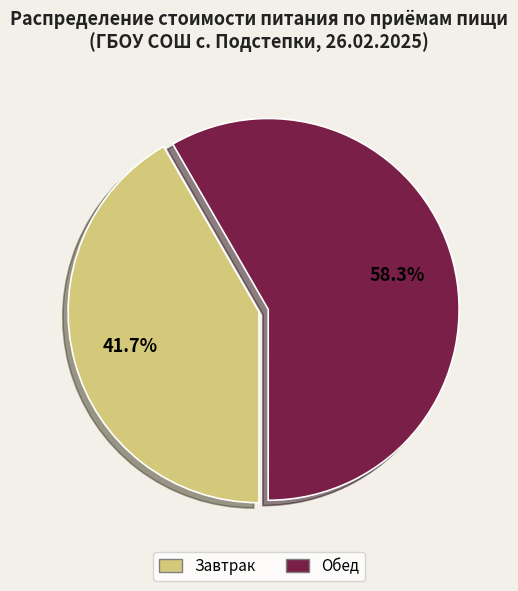

To the nearest percent, what is the combined percentage of Завтрак and Обед?

100%